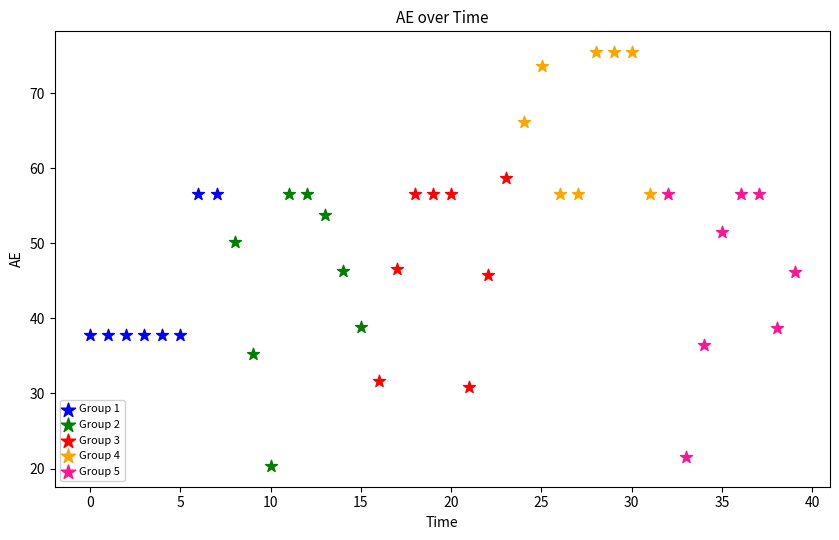

Which series reaches the maximum Y coordinate?

Group 4